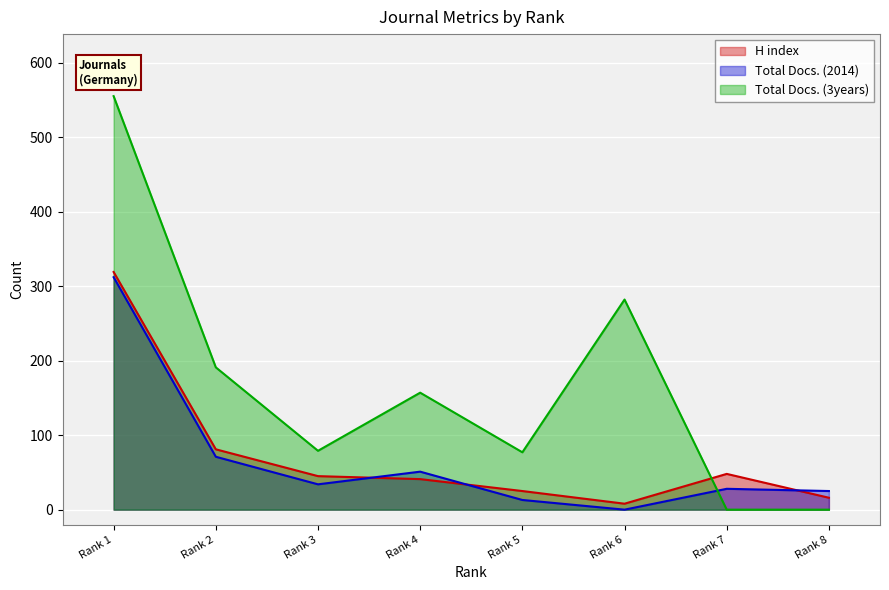

The value of Total Docs. (3years) at Rank 1 is 903. True or false?

False